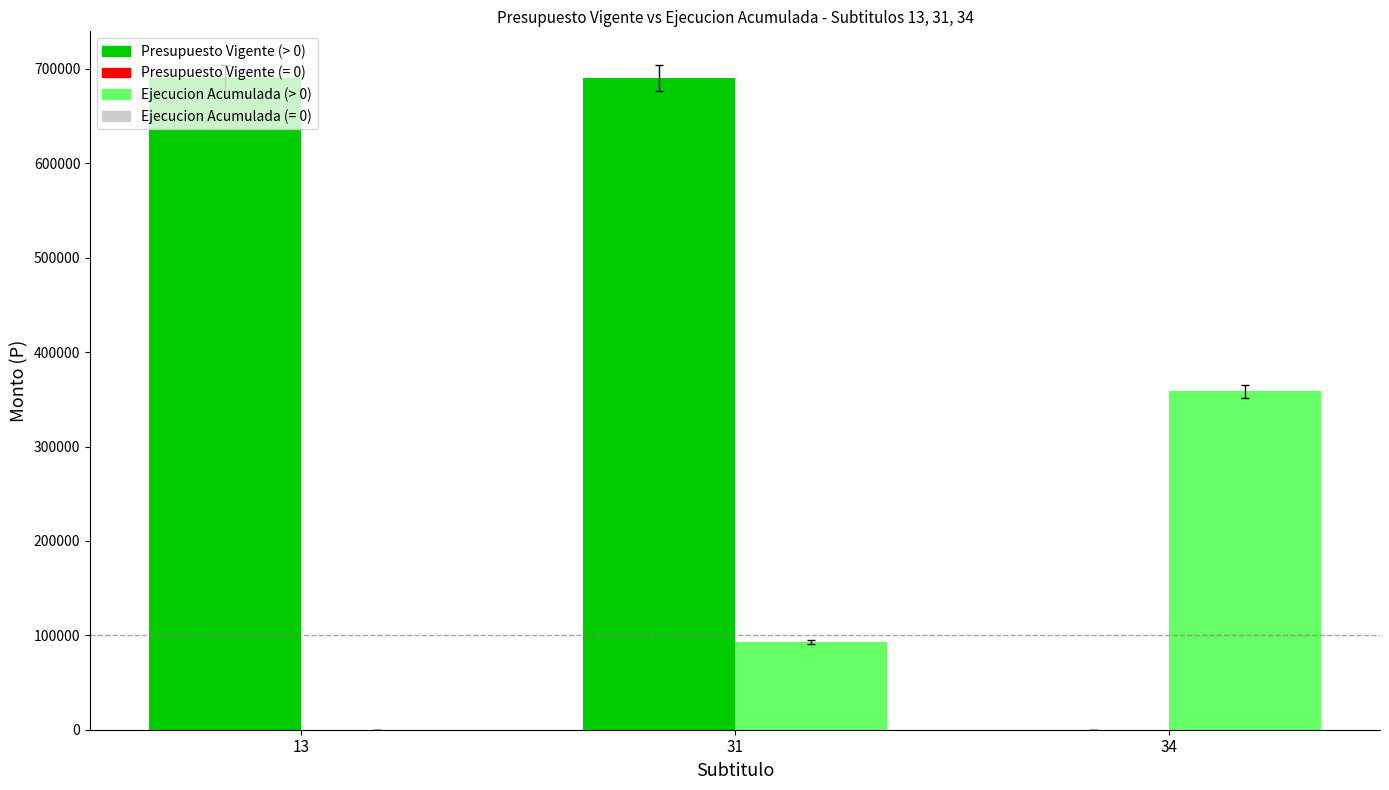

At which category is the sum across all series the highest?

31